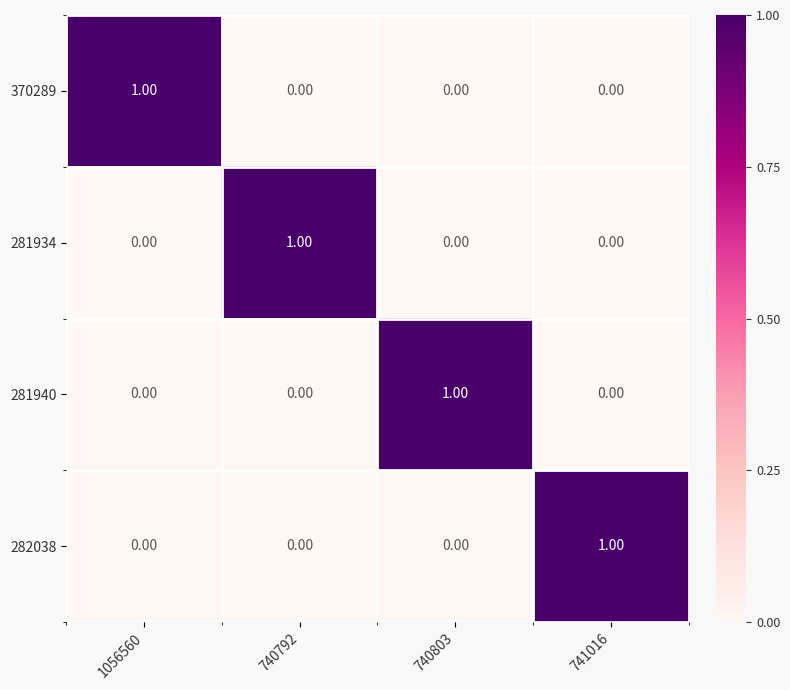

How many categories are shown in the chart?

4